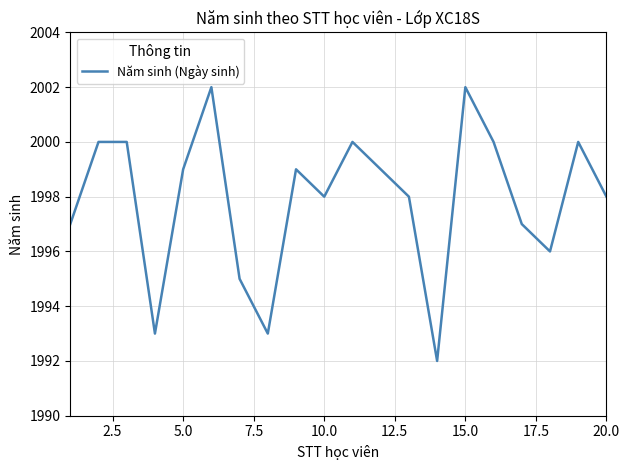

Reading left to right, list all the values displayed in this chart.

1997	2000	2000	1993	1999	2002	1995	1993	1999	1998	2000	1999	1998	1992	2002	2000	1997	1996	2000	1998